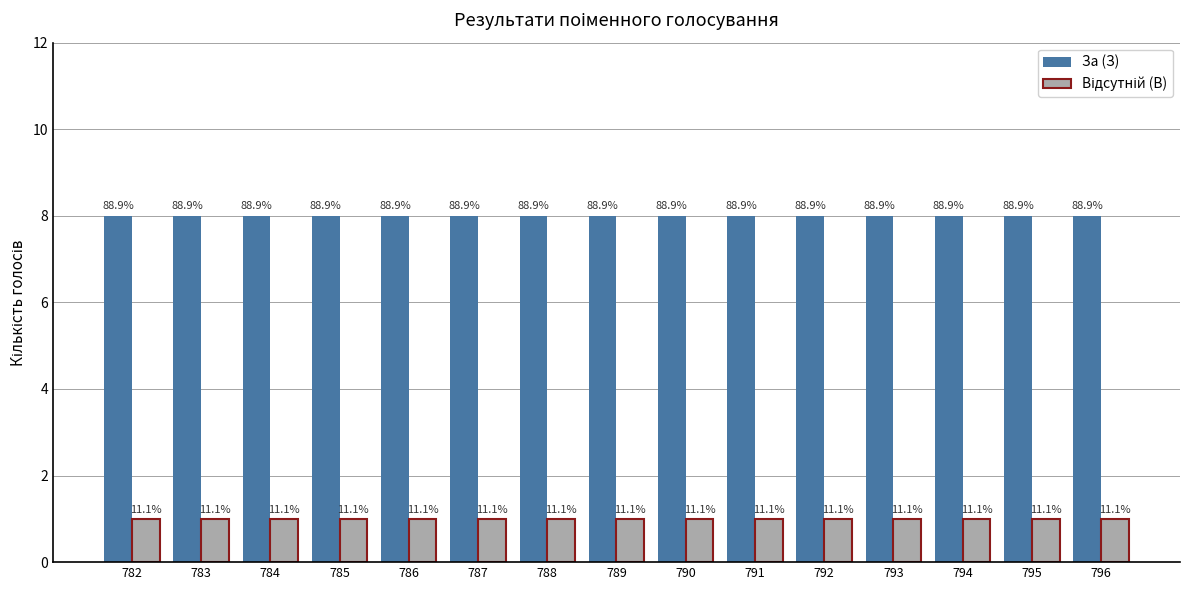

Which category has the highest value in the За (З) series?

782